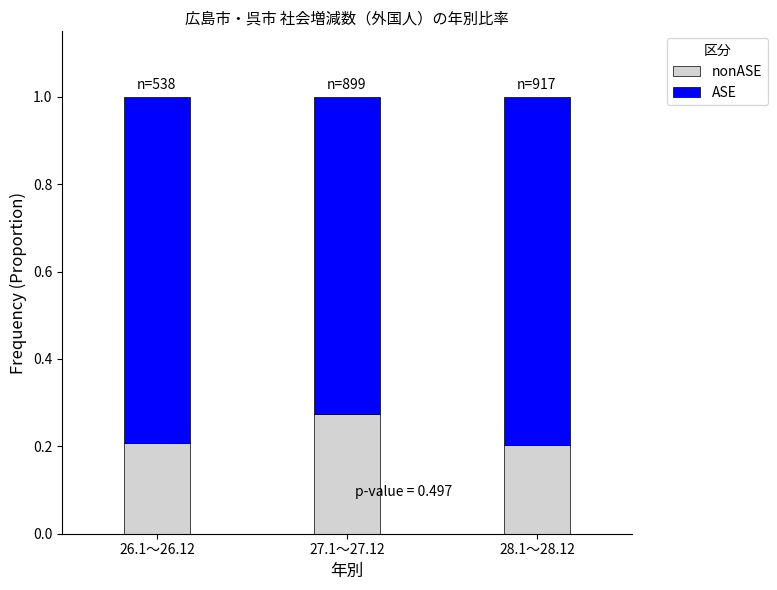

What is the total value across all series at 28.1～28.12?

1.0